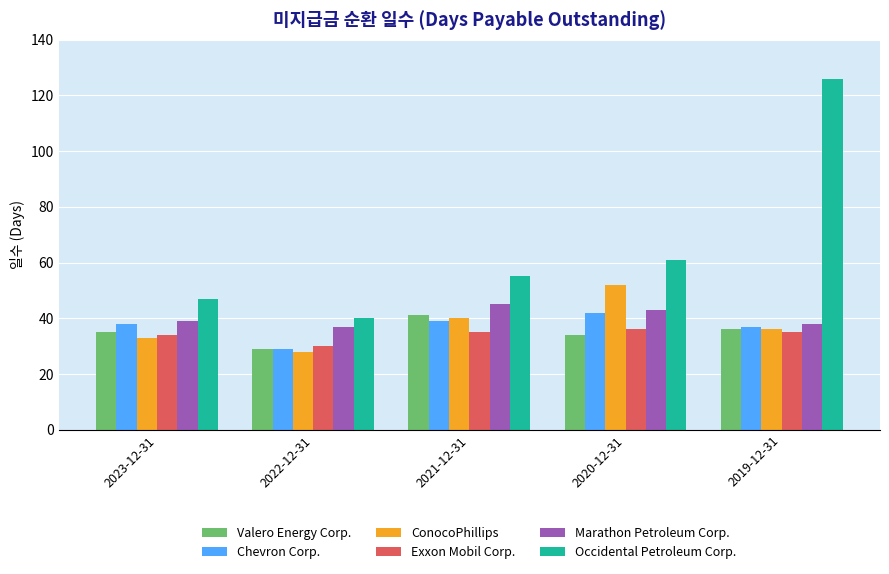

Reading left to right, extract all data points from this chart.

Valero Energy Corp.: 2023-12-31=35	2022-12-31=29	2021-12-31=41	2020-12-31=34	2019-12-31=36
Chevron Corp.: 2023-12-31=38	2022-12-31=29	2021-12-31=39	2020-12-31=42	2019-12-31=37
ConocoPhillips: 2023-12-31=33	2022-12-31=28	2021-12-31=40	2020-12-31=52	2019-12-31=36
Exxon Mobil Corp.: 2023-12-31=34	2022-12-31=30	2021-12-31=35	2020-12-31=36	2019-12-31=35
Marathon Petroleum Corp.: 2023-12-31=39	2022-12-31=37	2021-12-31=45	2020-12-31=43	2019-12-31=38
Occidental Petroleum Corp.: 2023-12-31=47	2022-12-31=40	2021-12-31=55	2020-12-31=61	2019-12-31=126